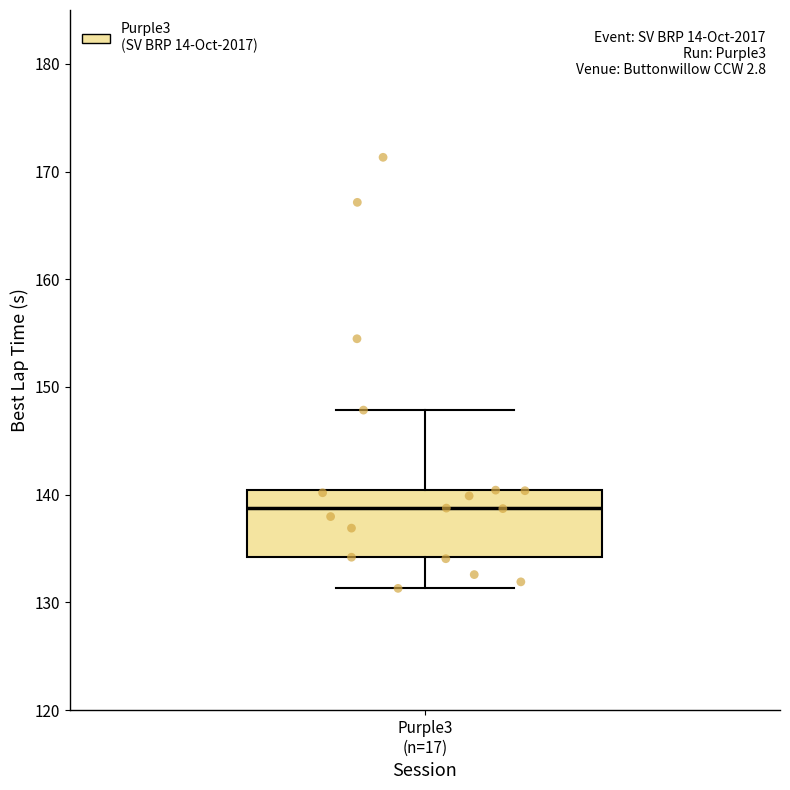

Read this box plot against the y-axis: the position of the median line, the range covered by the box, and the ends of both whiskers. The values are not printed on the chart, so give them approximately, as read against the axis.

median 139, box 134 to 140, whiskers 131 to 148